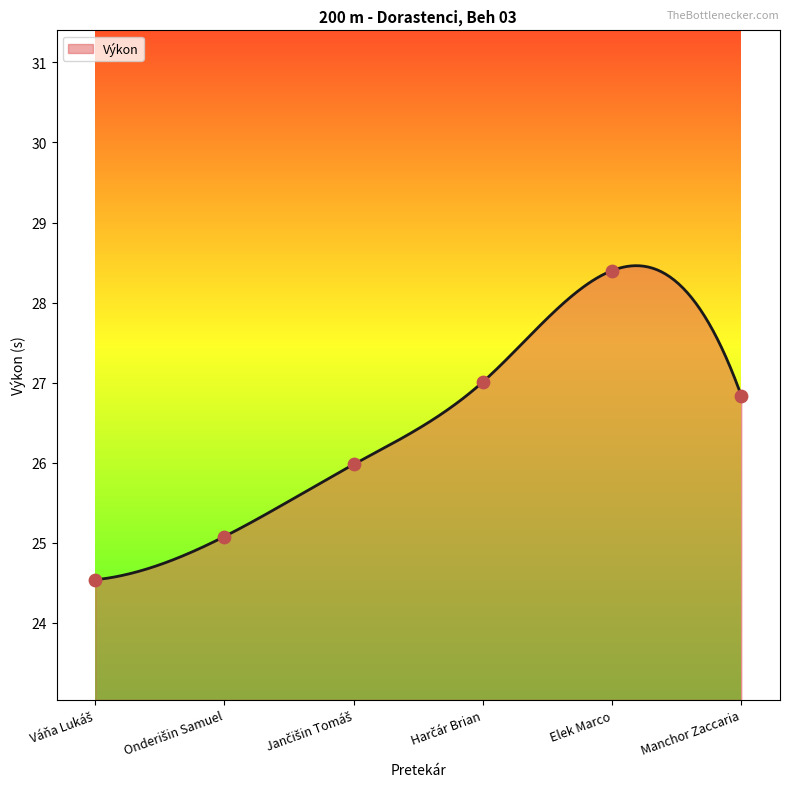

Approximately how many times larger is the value at Onderišin Samuel compared to Harčár Brian?

0.9